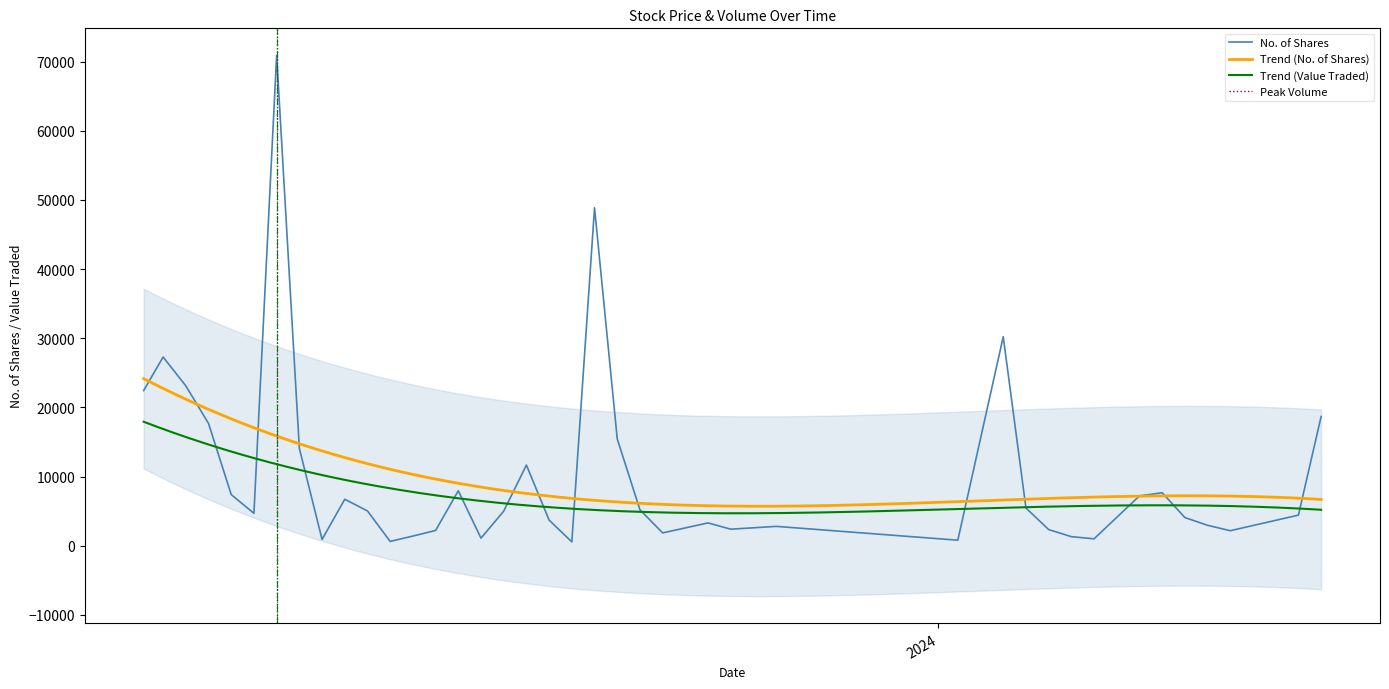

The value of Low at 03/03/2024 is 1.3. True or false?

False